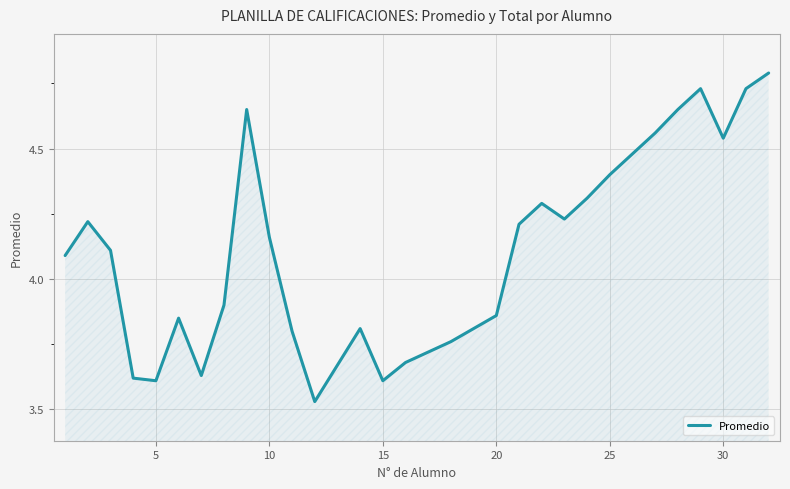

What is the average value?

4.1